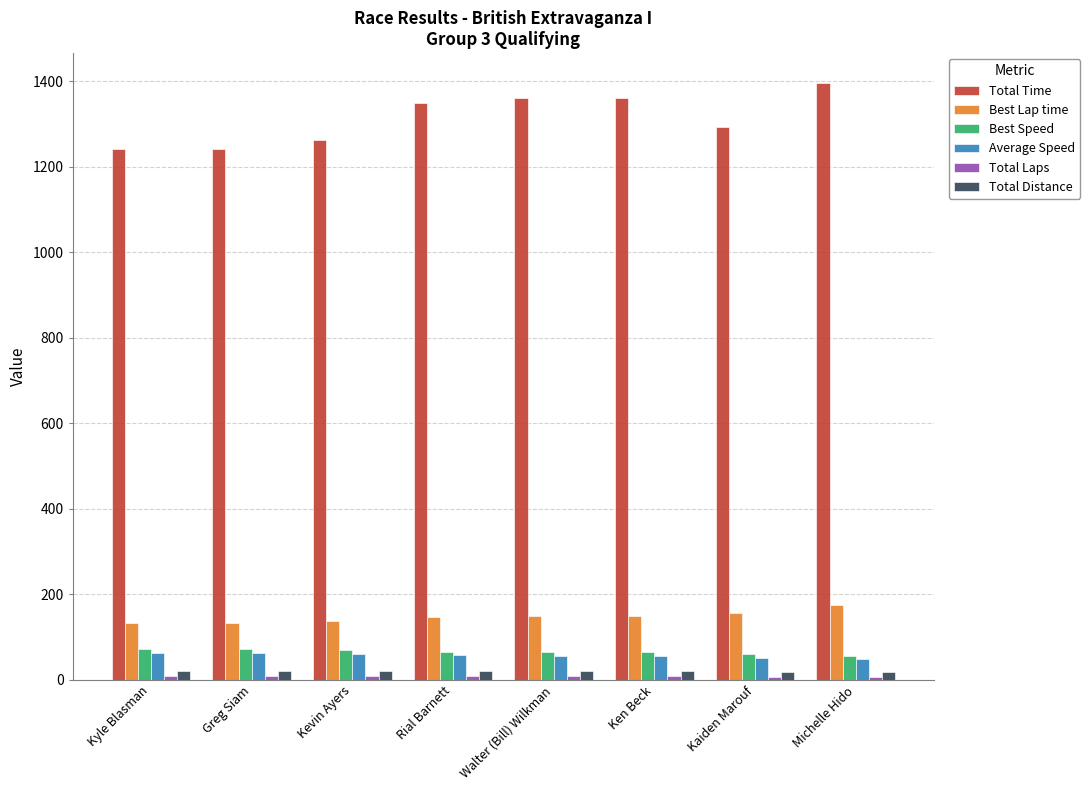

The value of Total Time at Kaiden Marouf is 1291.9. True or false?

True